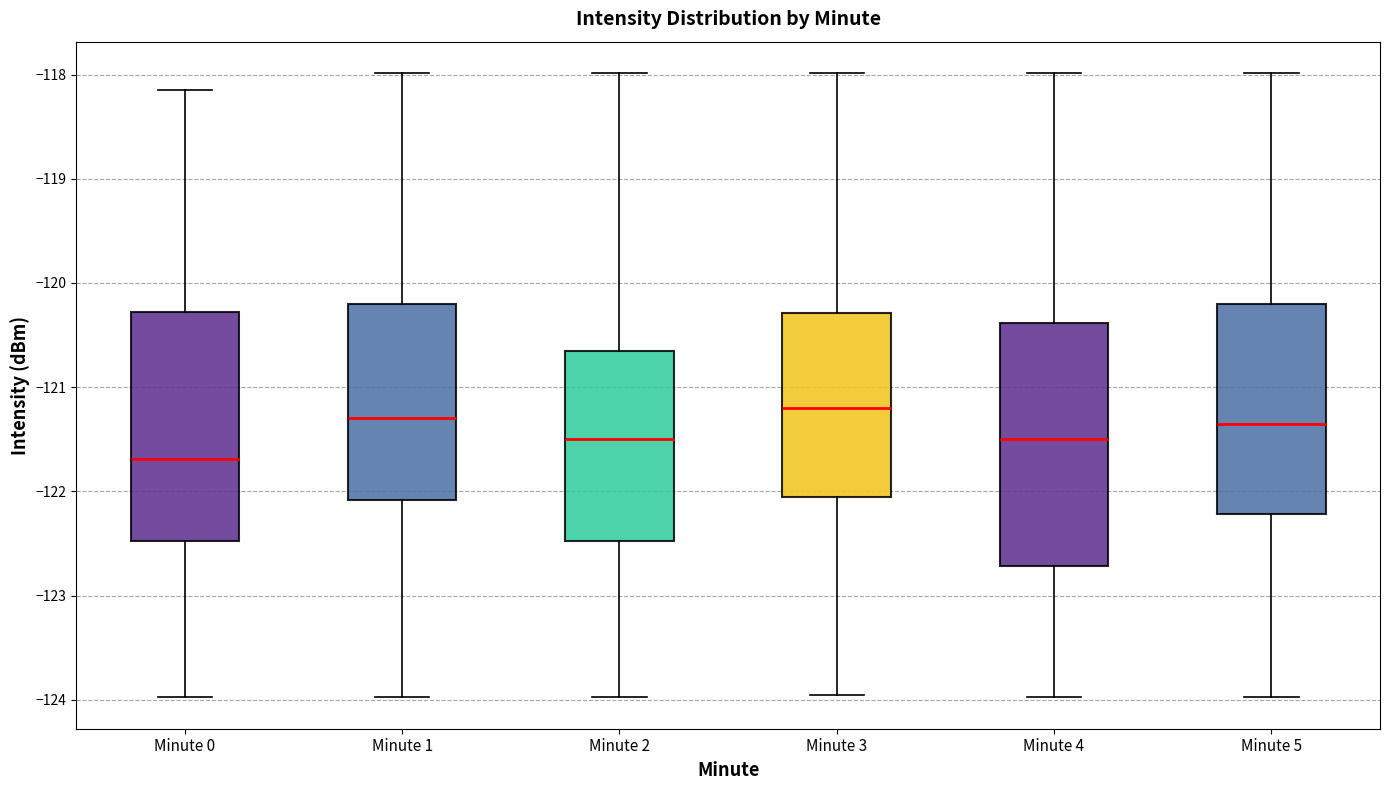

Reading left to right, read every box against the y-axis: the position of its median line, the range the box covers, and the ends of its whiskers. The values are not printed on the chart, so give them approximately, as read against the axis.

Minute 0: median -121.7, box -122.5 to -120.3, whiskers -124.0 to -118.1
Minute 1: median -121.3, box -122.1 to -120.2, whiskers -124.0 to -118.0
Minute 2: median -121.5, box -122.5 to -120.7, whiskers -124.0 to -118.0
Minute 3: median -121.2, box -122.1 to -120.3, whiskers -124.0 to -118.0
Minute 4: median -121.5, box -122.7 to -120.4, whiskers -124.0 to -118.0
Minute 5: median -121.4, box -122.2 to -120.2, whiskers -124.0 to -118.0